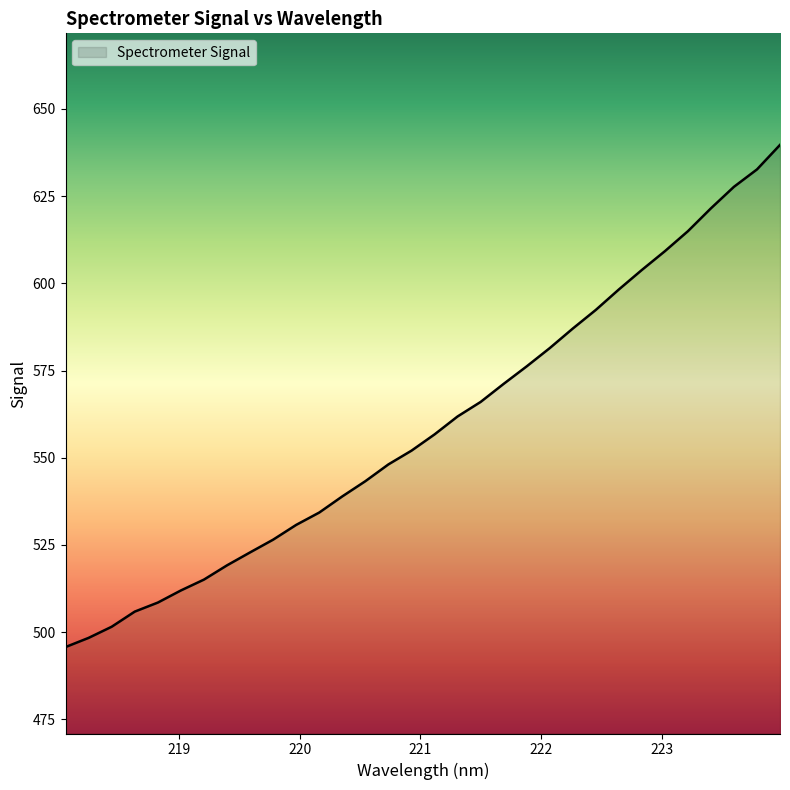

Does the chart have visible grid lines?

No